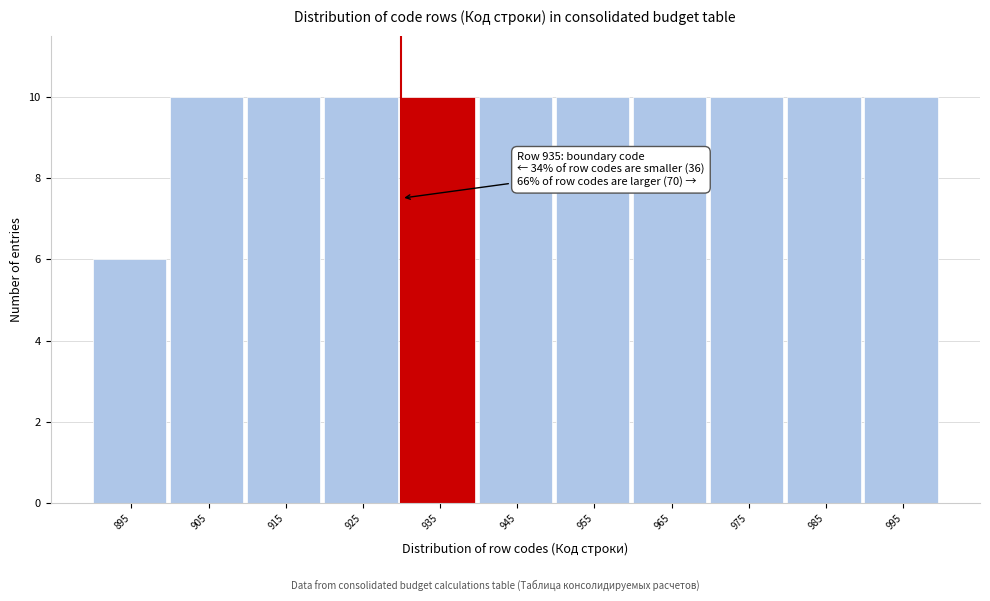

Reading right to left, transcribe all the data shown in this chart.

995=10	985=10	975=10	965=10	955=10	945=10	935=10	925=10	915=10	905=10	895=6